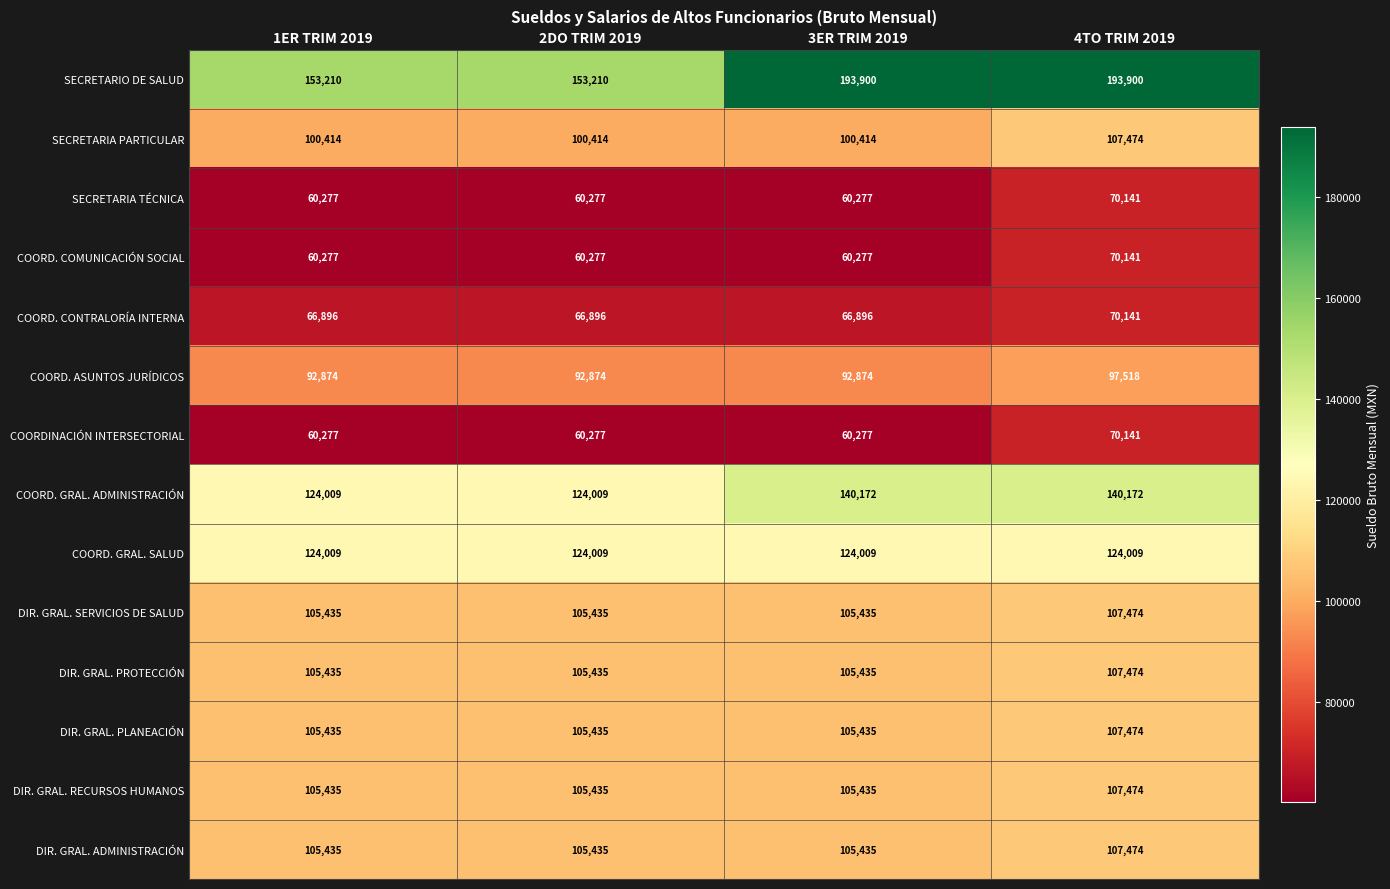

The SECRETARIO DE SALUD series shows 260786 at 3ER TRIM 2019. True or false?

False